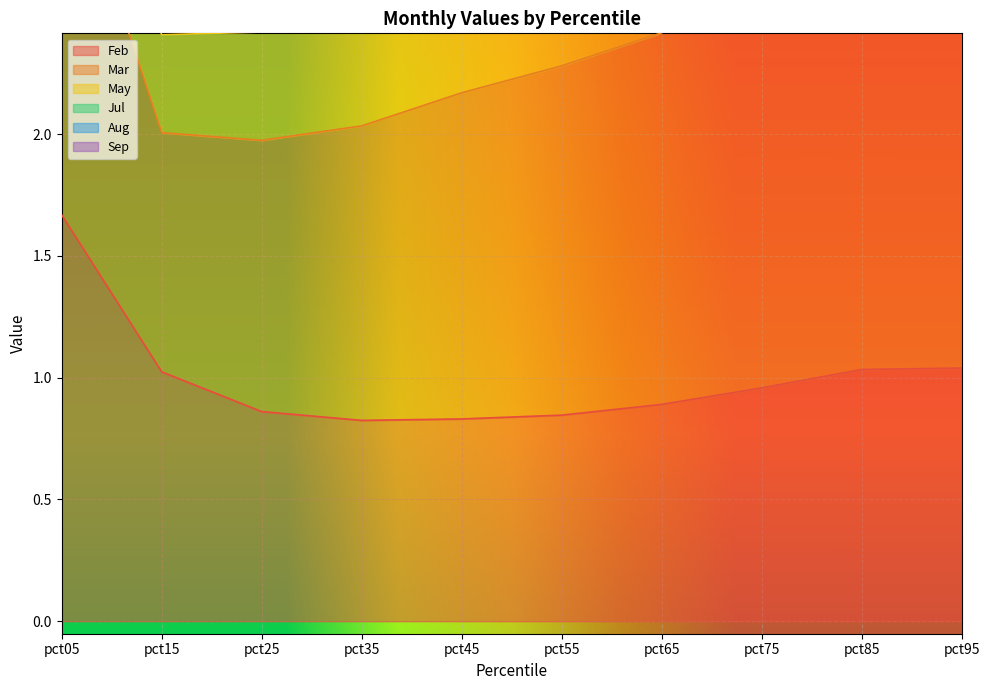

The Feb series shows 1.0 at pct15. True or false?

True